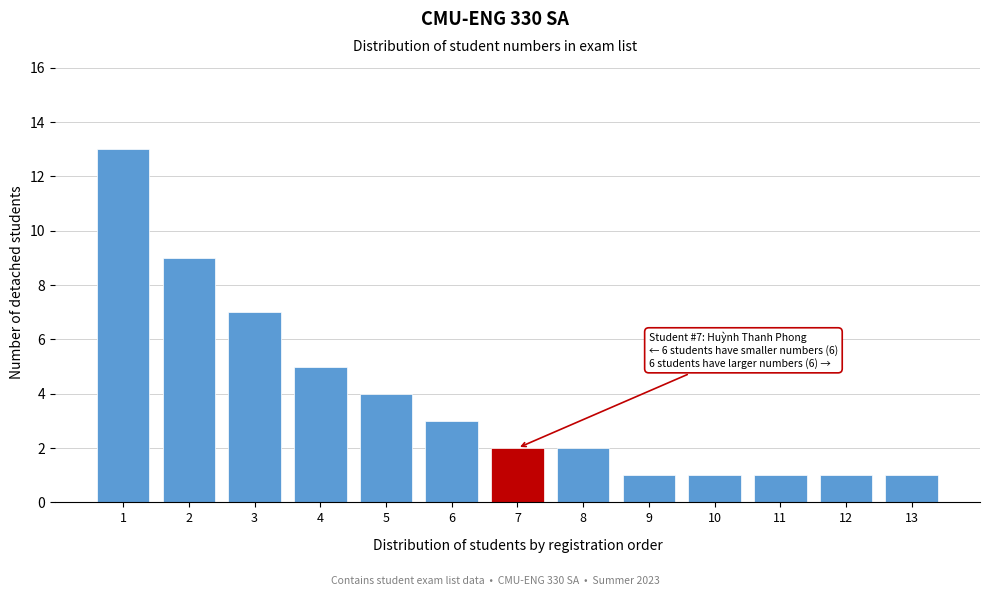

Reading left to right, transcribe all the data shown in this chart.

13	9	7	5	4	3	2	2	1	1	1	1	1